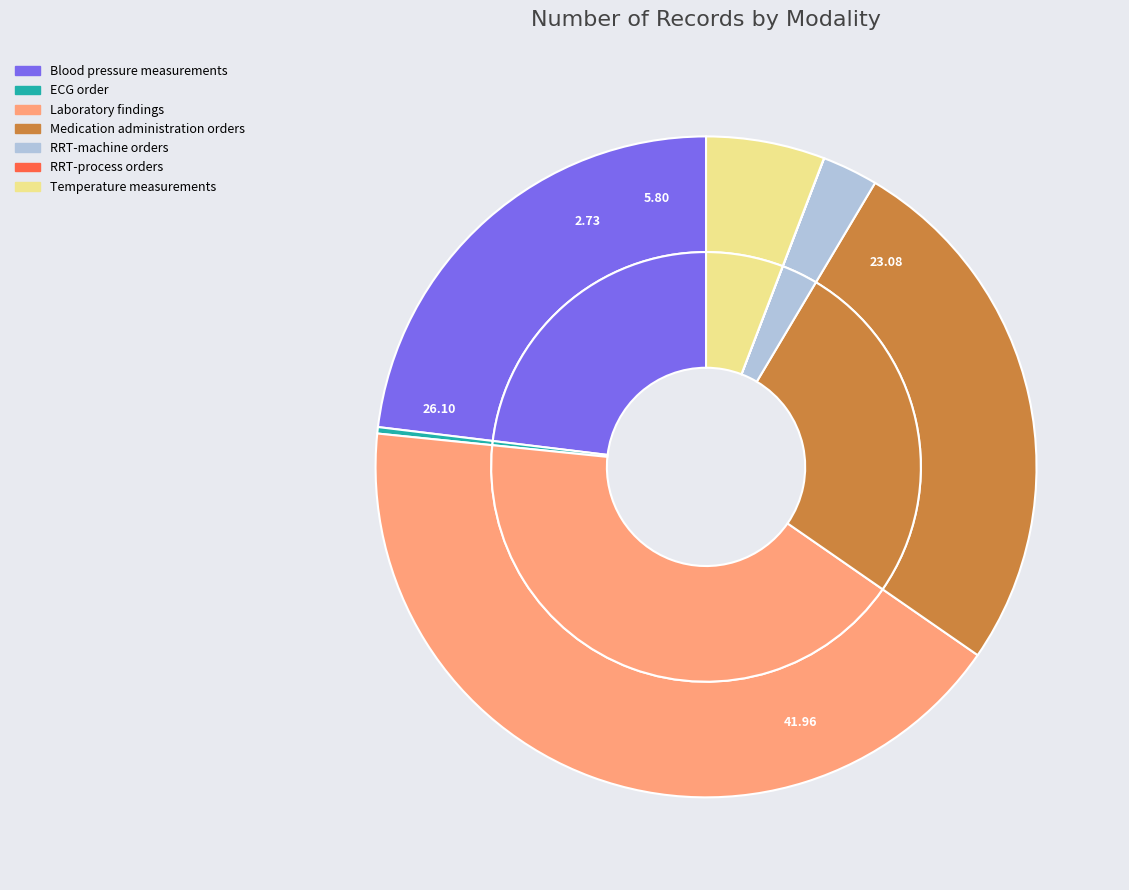

Count the number of slices in the pie.

7